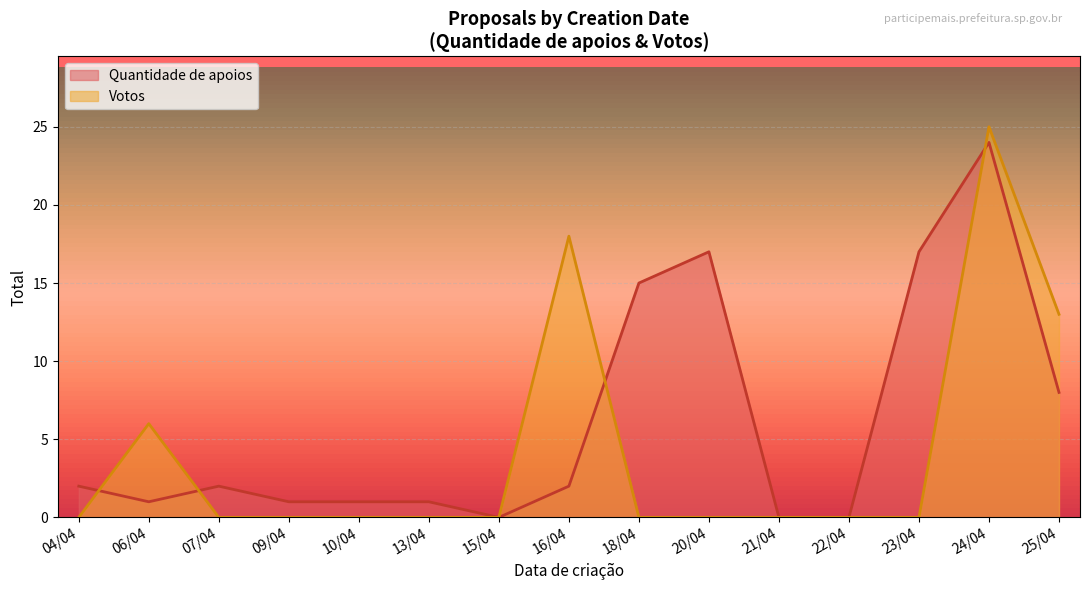

At which label is Quantidade de apoios closest to 12?

18/04